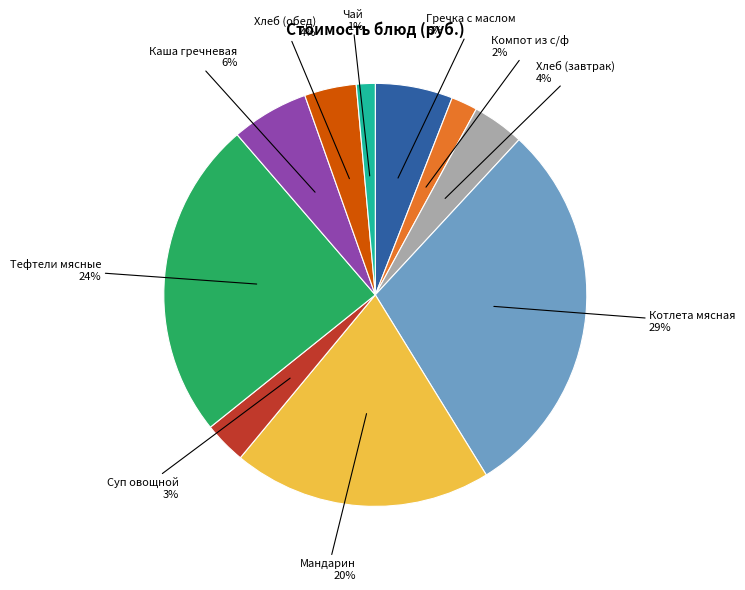

To the nearest percent, what is the average slice percentage?

10%